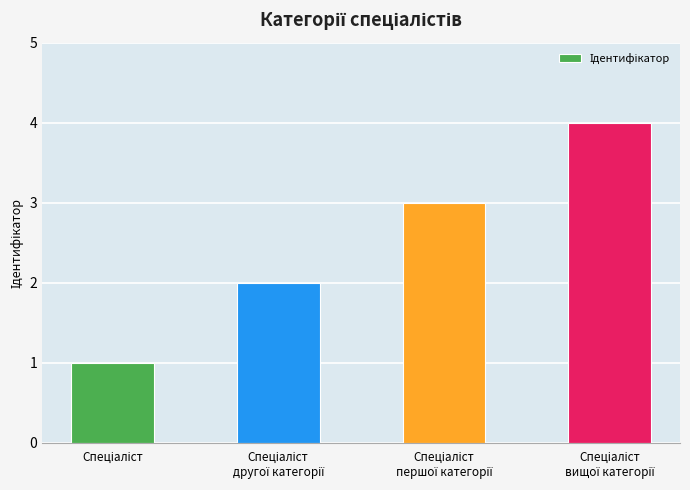

What is the maximum value shown in the chart?

4